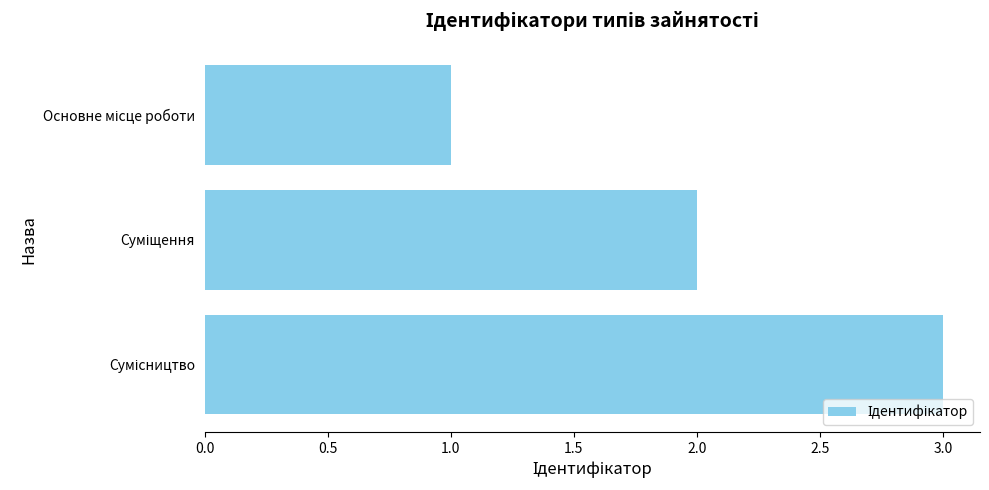

What is the greatest value displayed?

3